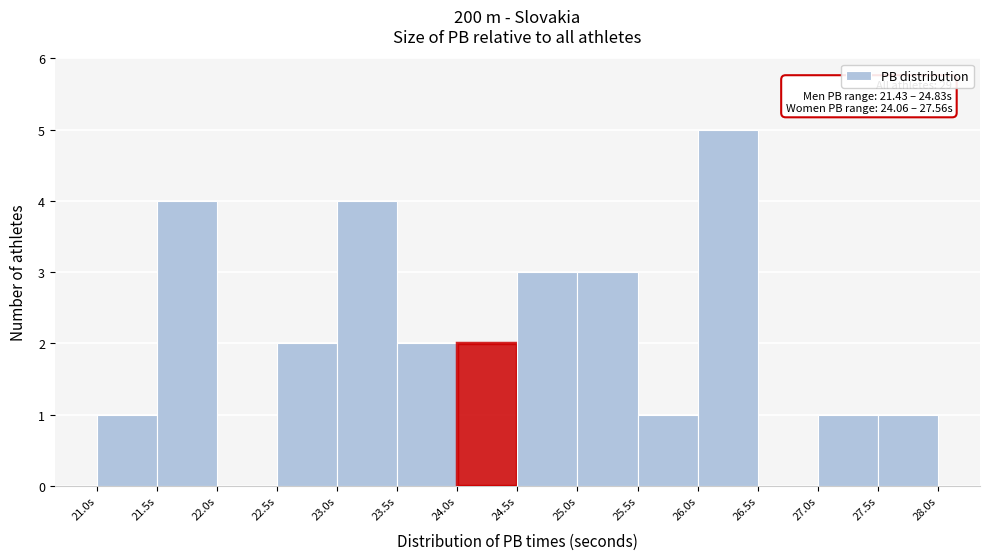

Over which range of the x-axis is the bar tallest?

26.0 to 26.5